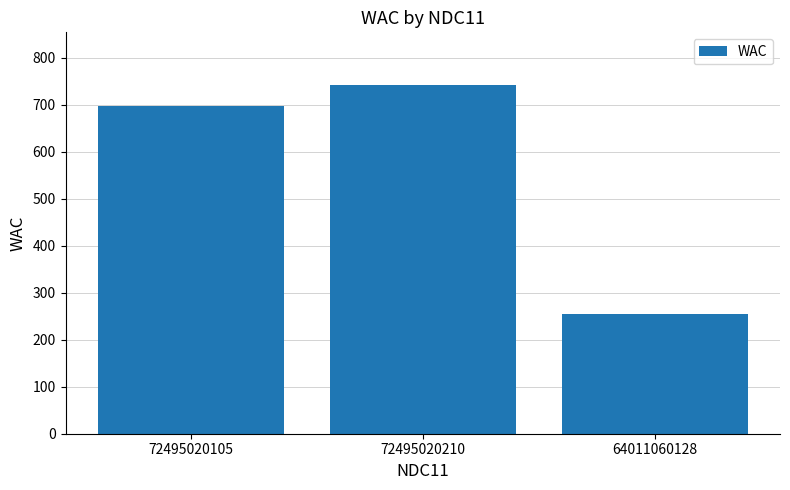

What is the label of the 2nd bar from the right?

72495020210